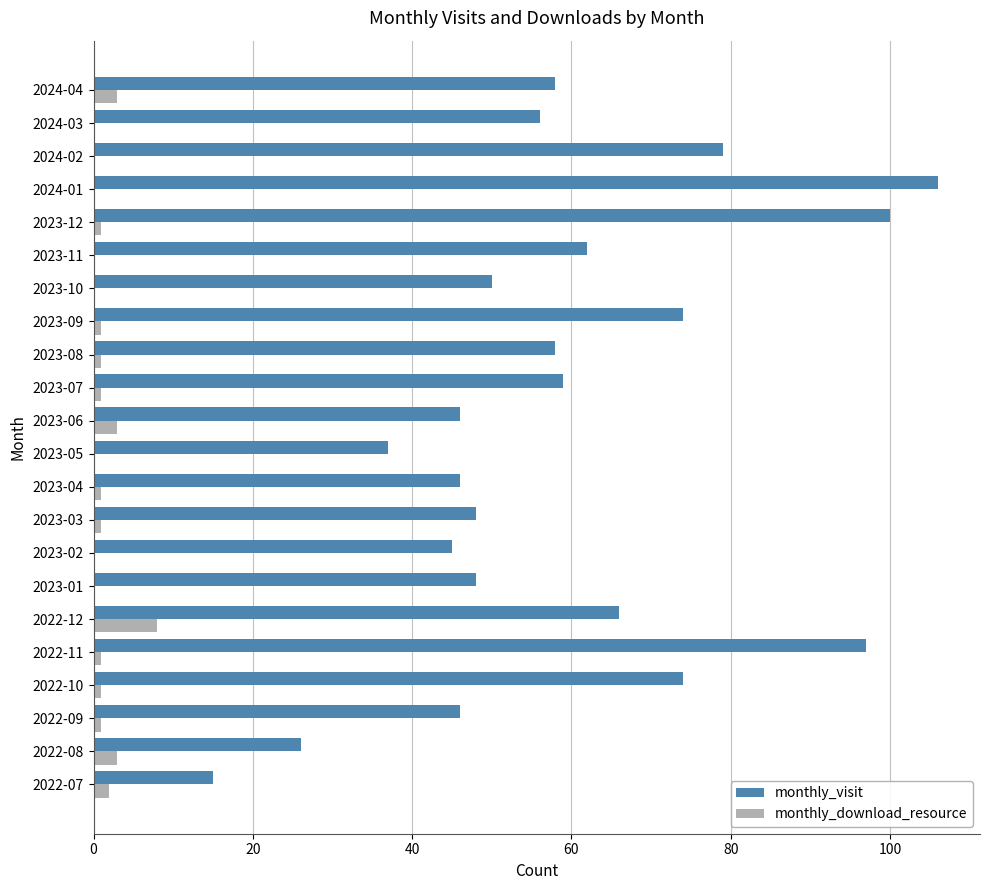

What is the sum of all monthly_download_resource values?

28